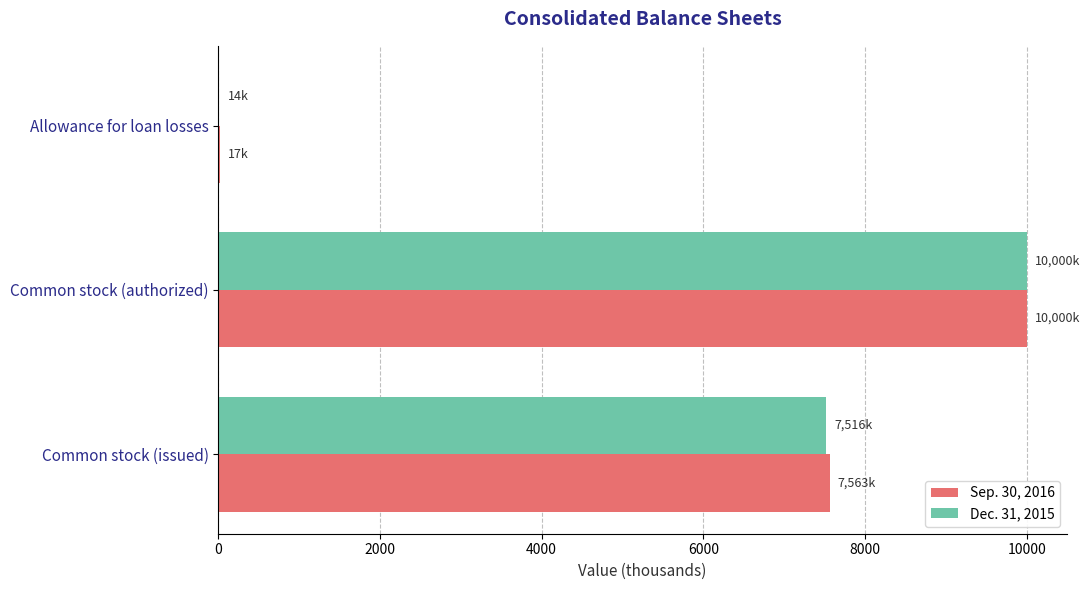

How many data points in Dec. 31, 2015 are above 7516?

2